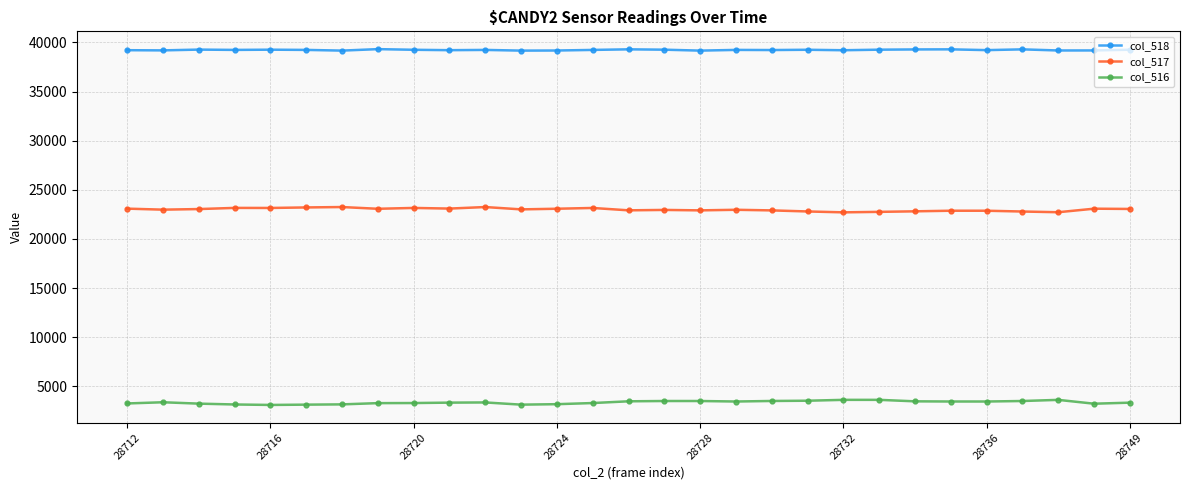

What is the value of the col_516 point at the 6th from the left?

3129